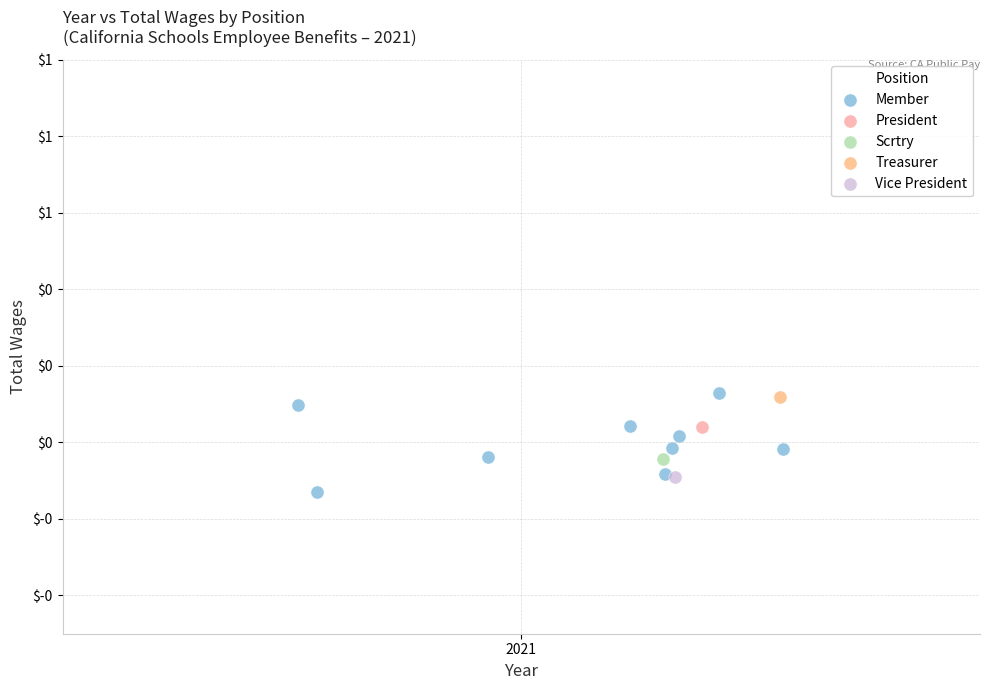

What are all the series names shown in the legend?

Member, President, Scrtry, Treasurer, Vice President